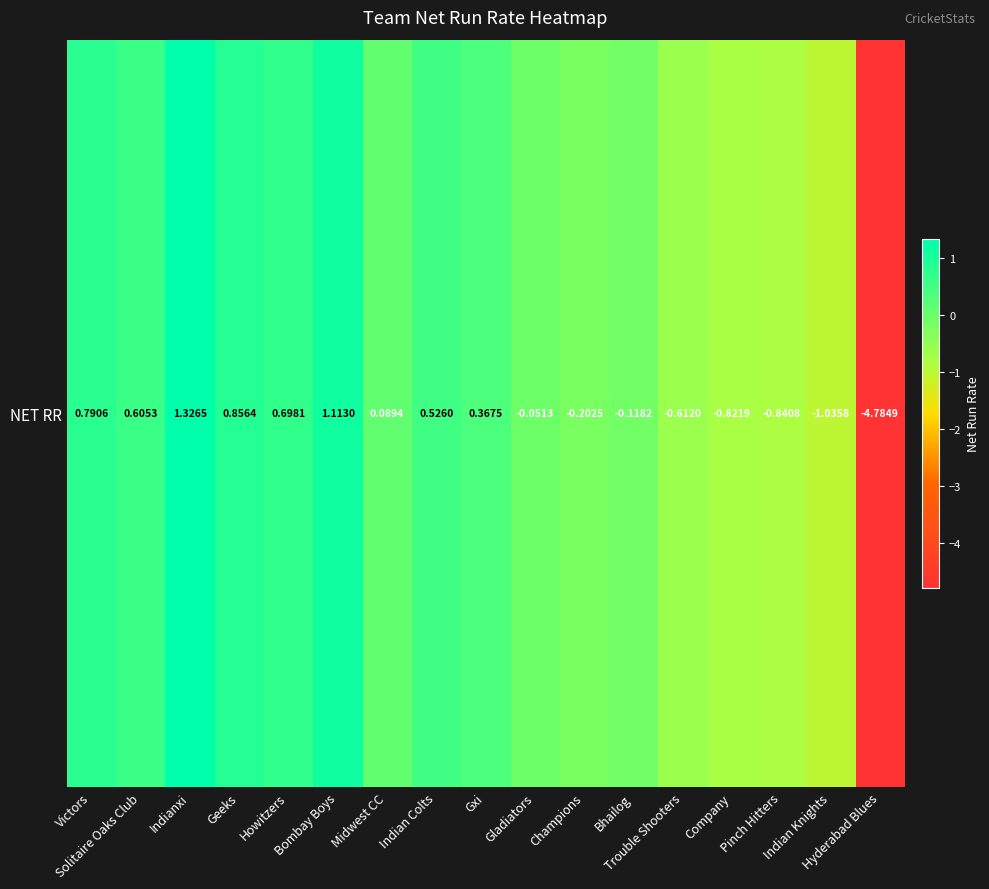

Reading left to right, list all the values displayed in this chart.

Victors=0.8	Solitaire Oaks Club=0.6	Indianxi=1.3	Geeks=0.9	Howitzers=0.7	Bombay Boys=1.1	Midwest CC=0.1	Indian Colts=0.5	Gxi=0.4	Gladiators=-0.1	Champions=-0.2	Bhailog=-0.1	Trouble Shooters=-0.6	Company=-0.8	Pinch Hitters=-0.8	Indian Knights=-1.0	Hyderabad Blues=-4.8